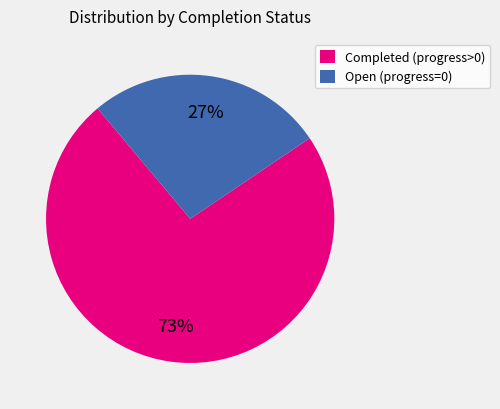

Rank the categories by value from highest to lowest.

Completed (progress>0), Open (progress=0)